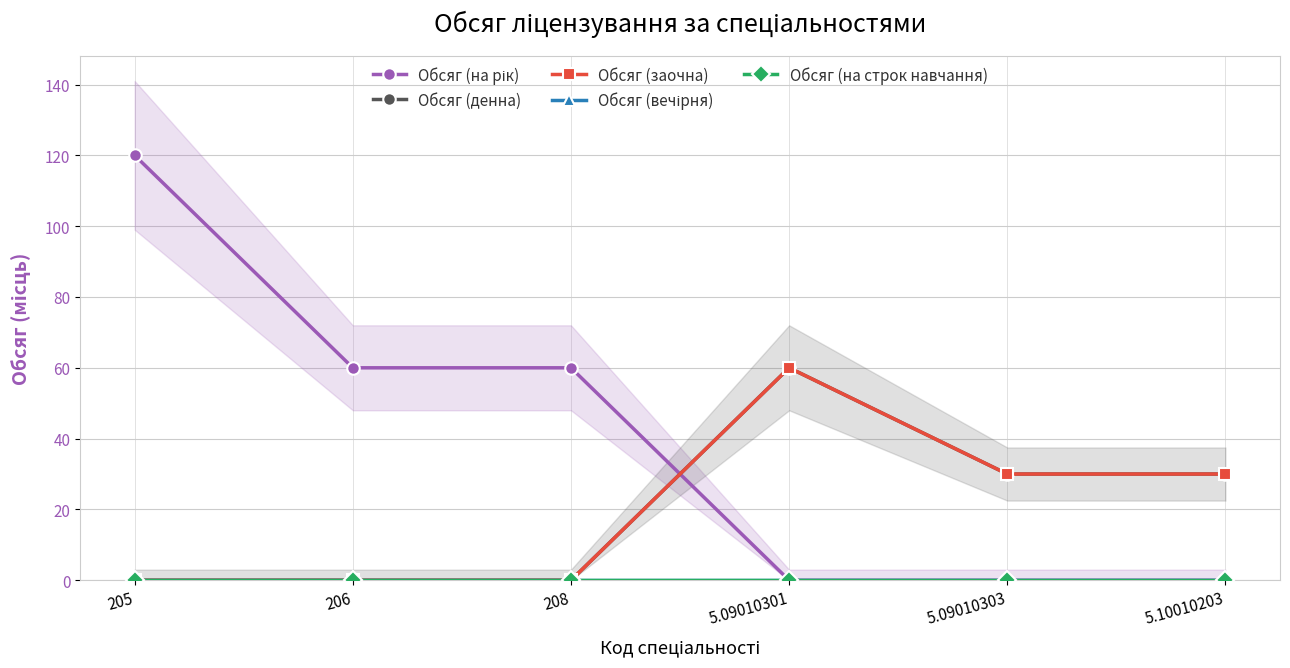

Where is the first local maximum for Обсяг (заочна)?

5.09010301